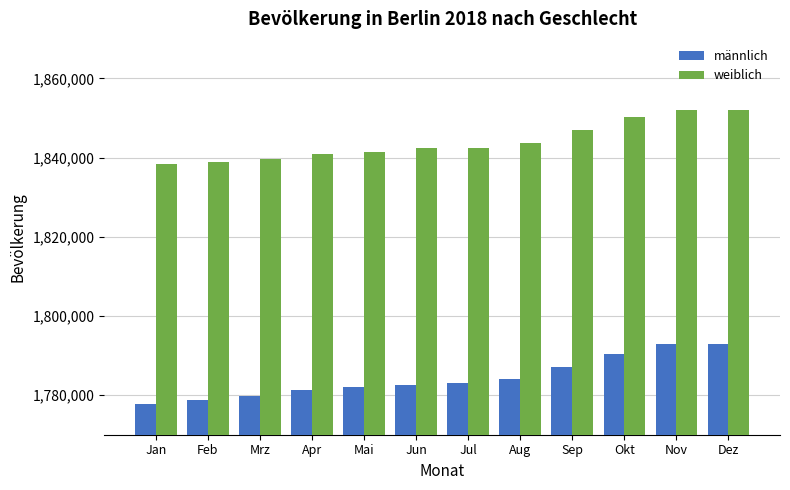

What is the difference between the maximum and minimum values in the weiblich series?

13635